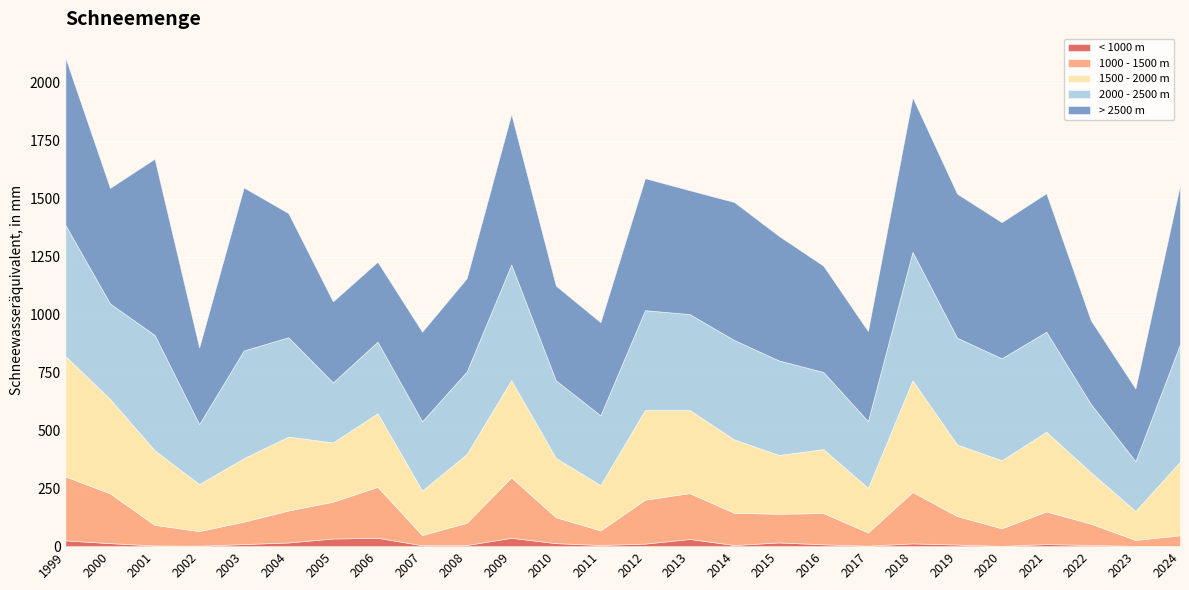

How many data points in < 1000 m are above 9?

11